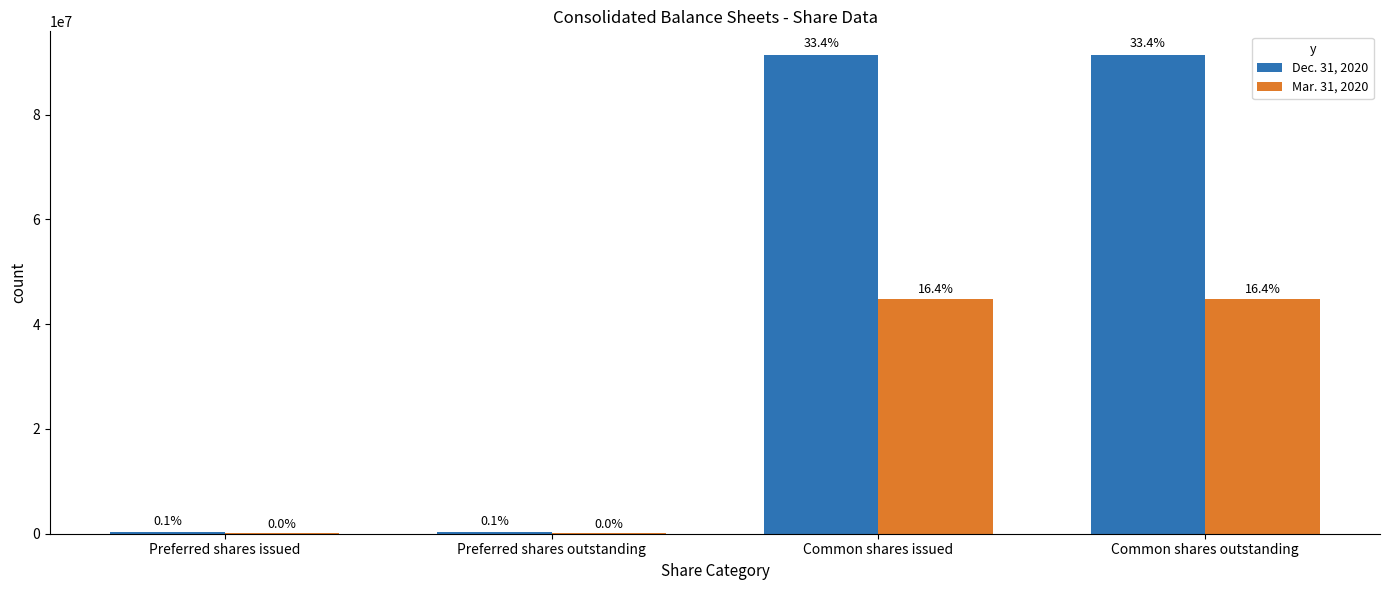

True or false: Dec. 31, 2020 has a value of 250000 at Preferred shares outstanding.

True